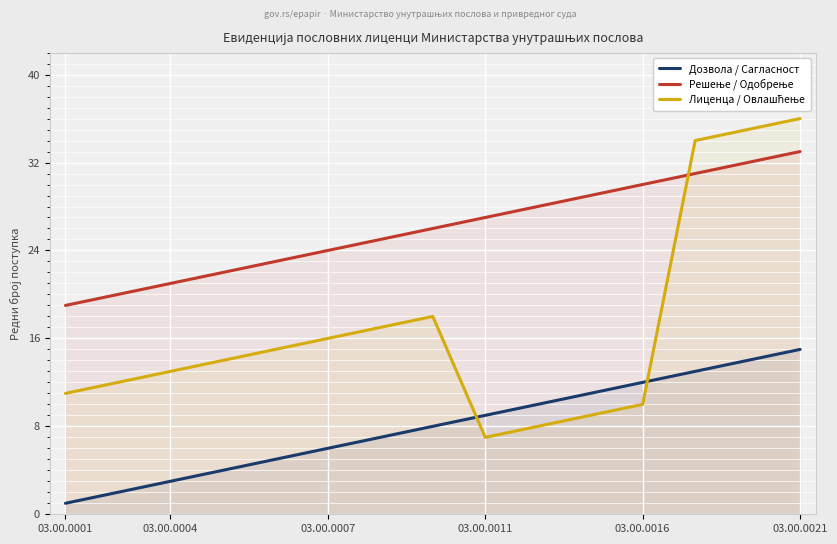

What is the difference between the maximum and minimum values in the Дозвола / Сагласност series?

14